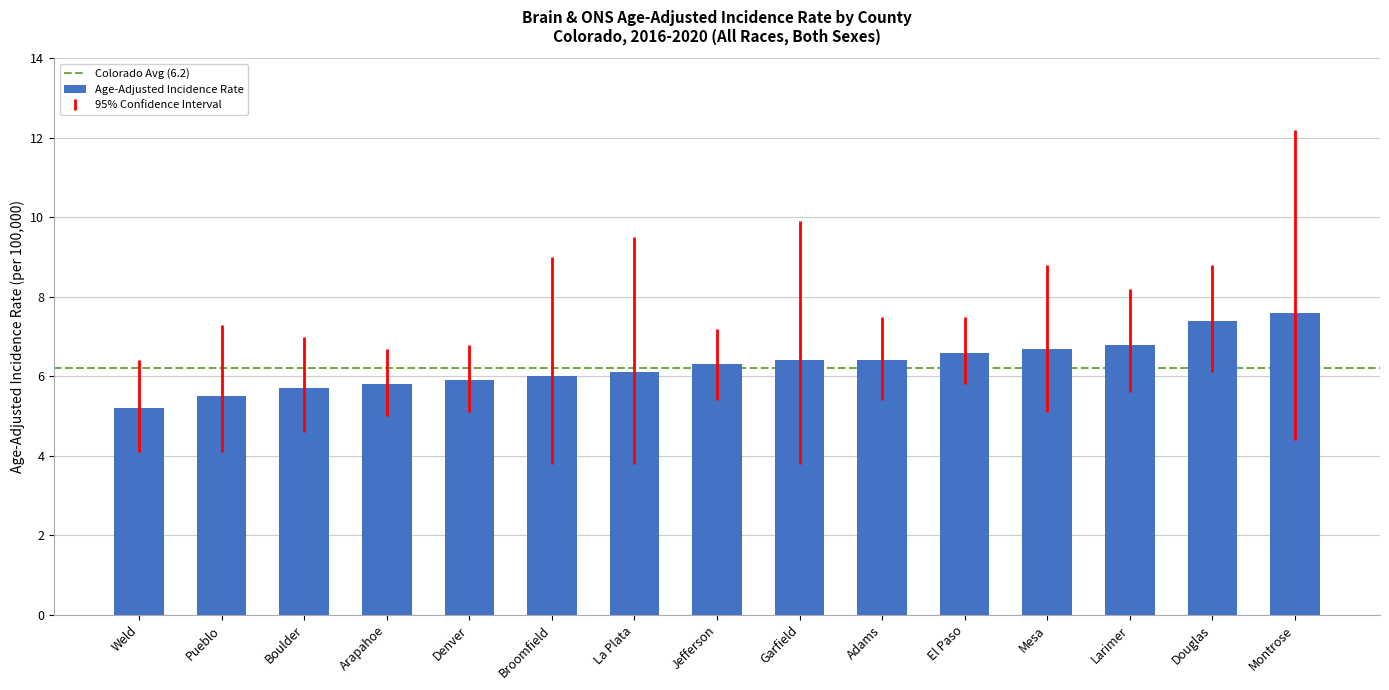

Reading right to left, extract all data points from this chart.

7.6	7.4	6.8	6.7	6.6	6.4	6.4	6.3	6.1	6.0	5.9	5.8	5.7	5.5	5.2